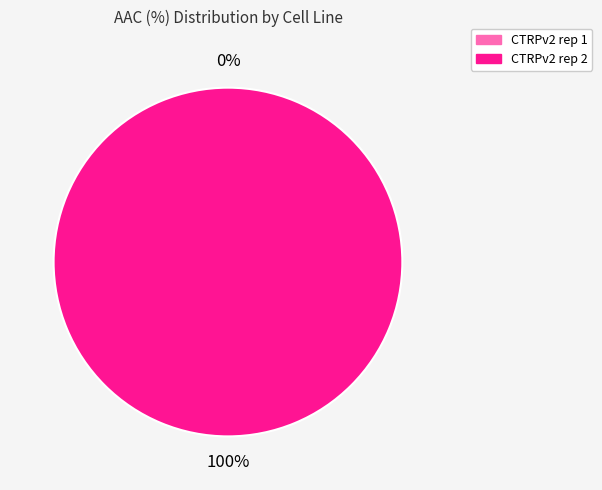

How many slices are in this pie chart?

2